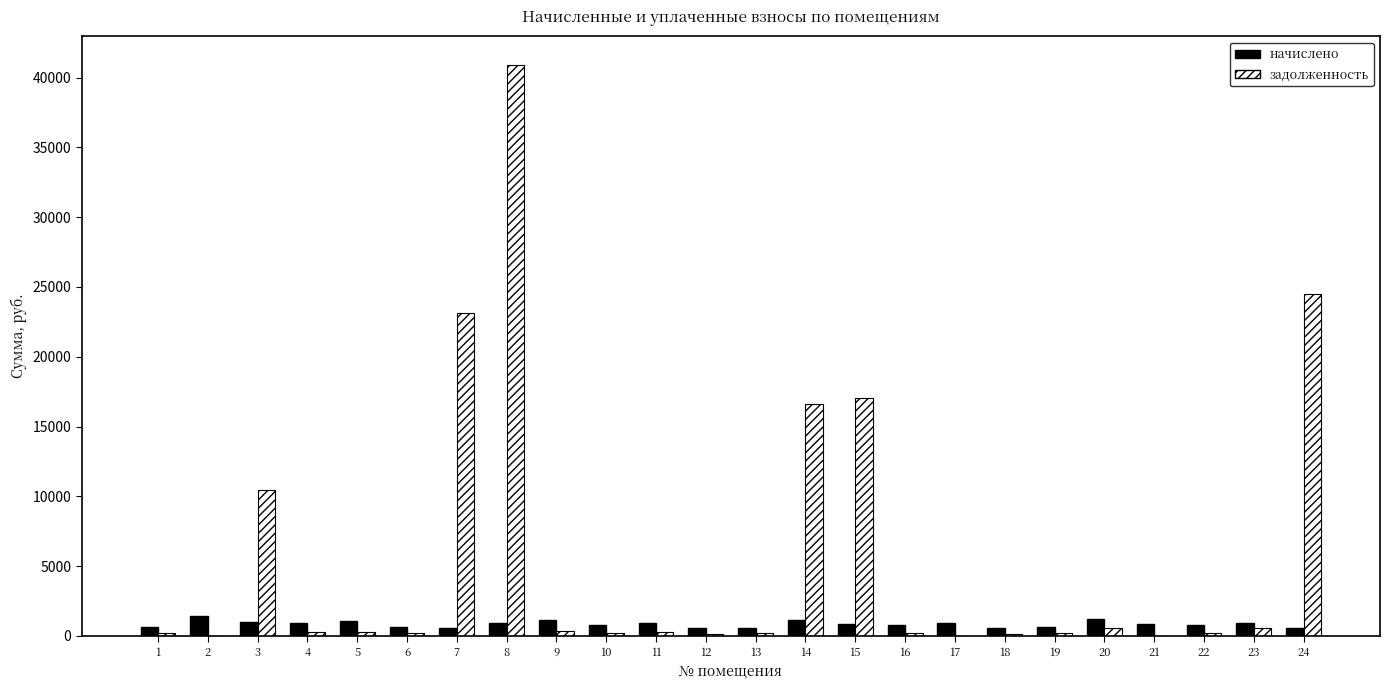

What is the highest value of the задолженность series?

40909.4